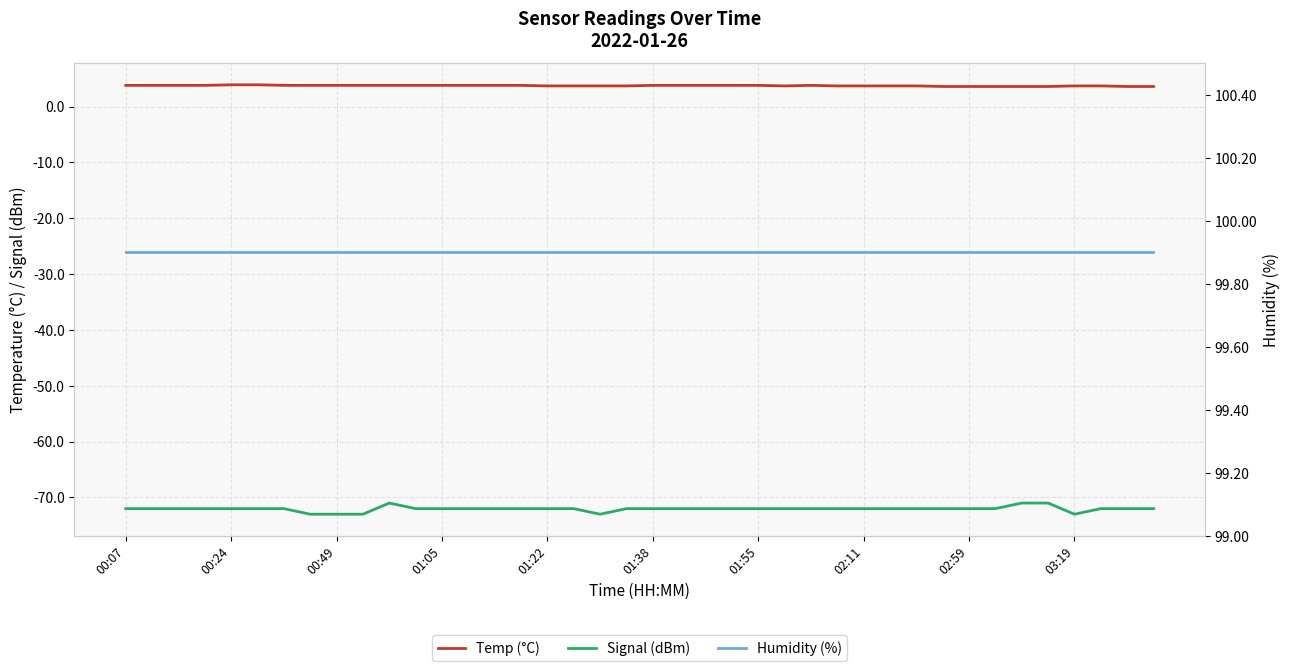

Count the Temp (°C) values in the range 3 to 4.

40